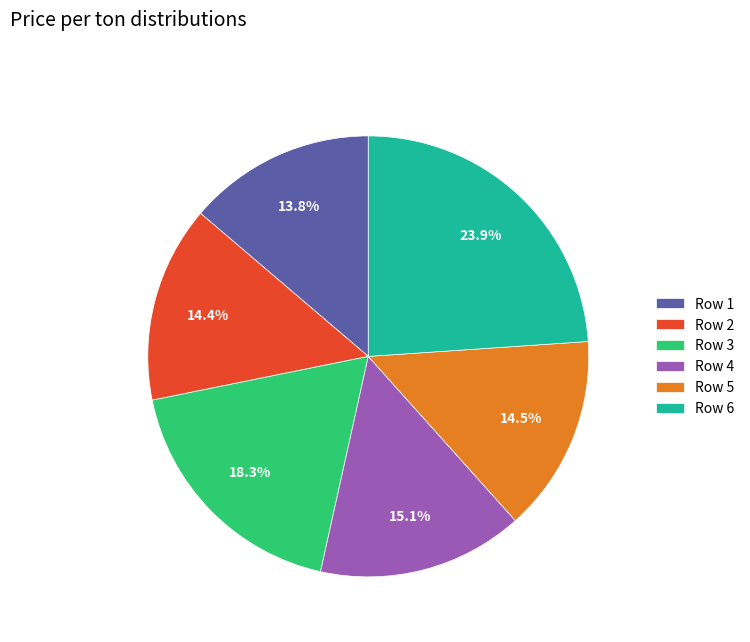

To the nearest percent, what is the difference between the largest and smallest slice percentages?

10%